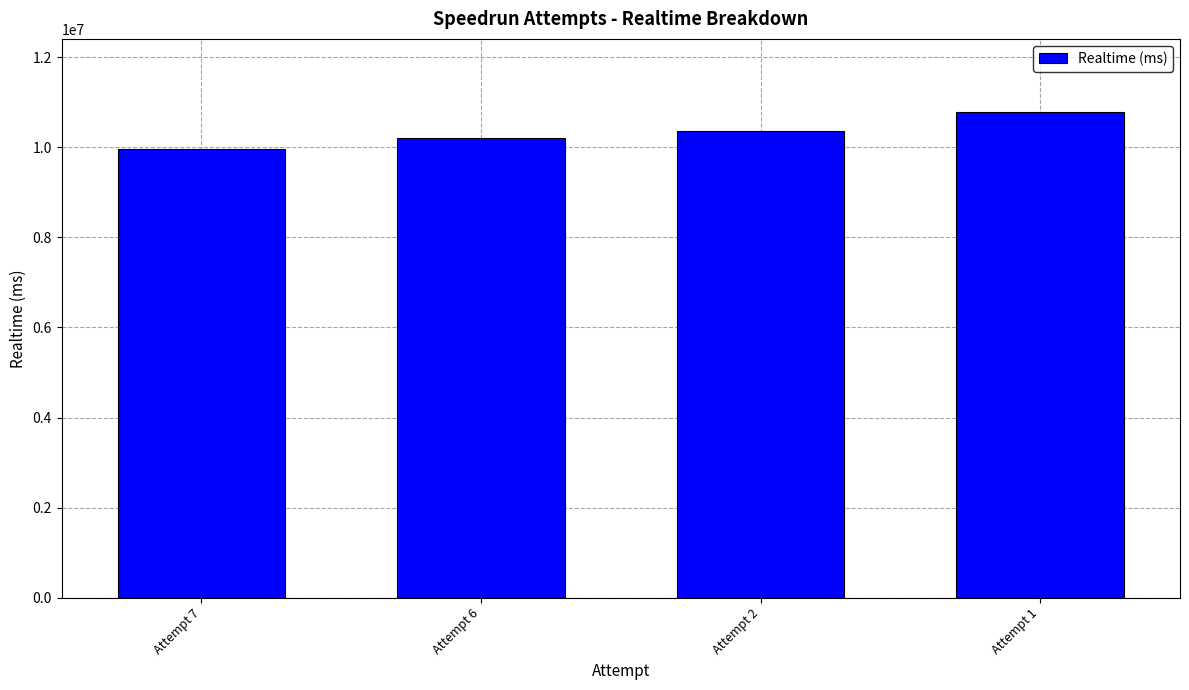

Rank the categories by value from highest to lowest.

Attempt 1, Attempt 2, Attempt 6, Attempt 7